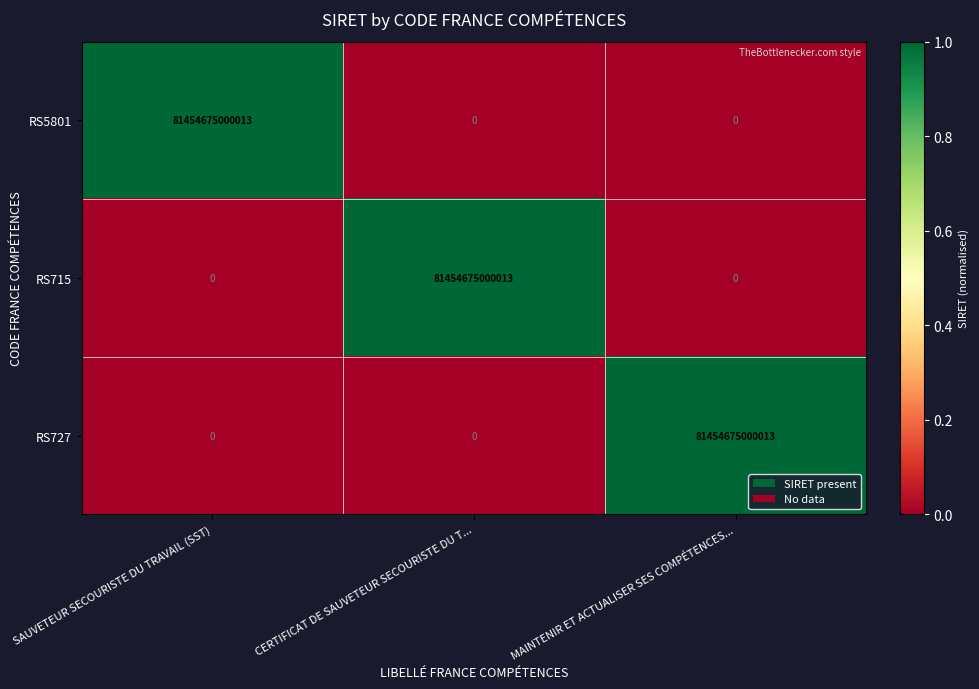

At how many categories does at least one series exceed 10709153319930?

3